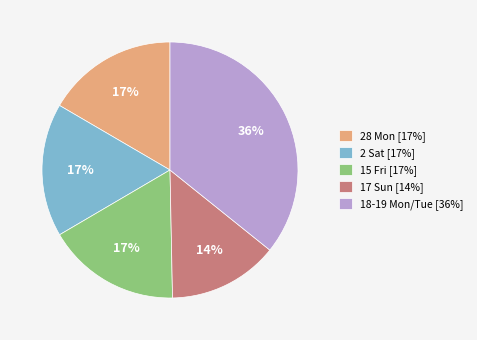

How many segments does this pie chart have?

5